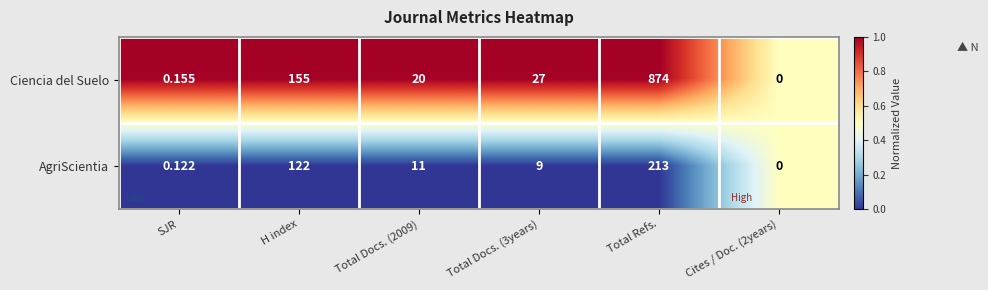

Which category has the highest value in the AgriScientia series?

Total Refs.